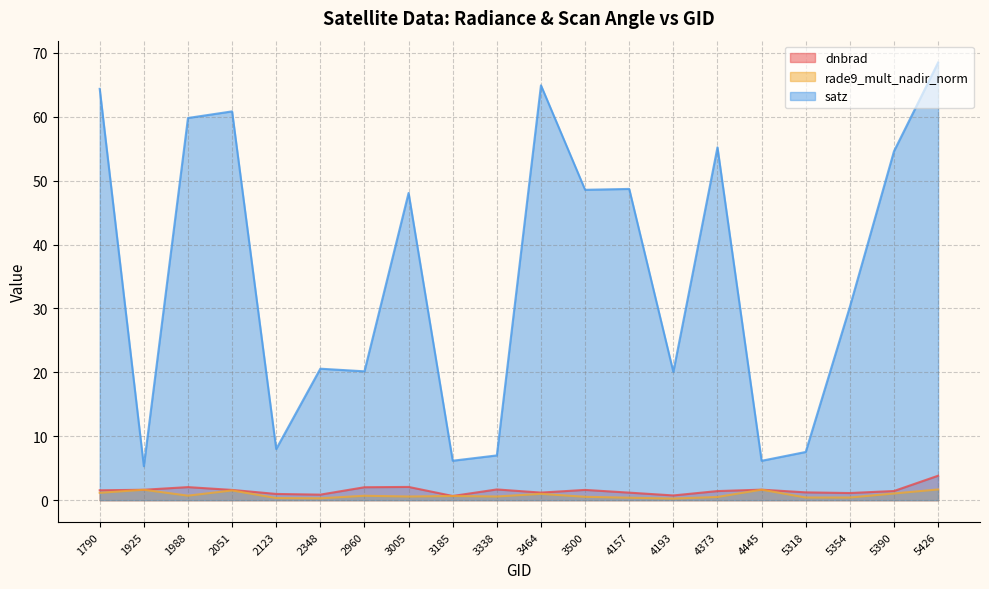

How many interior local peaks does the dnbrad series have?

5